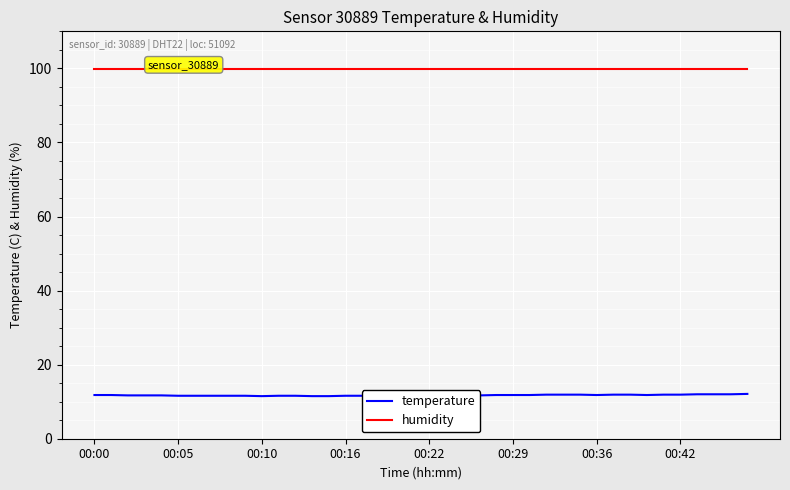

Is it true that temperature equals 4.9 at 00:29?

False